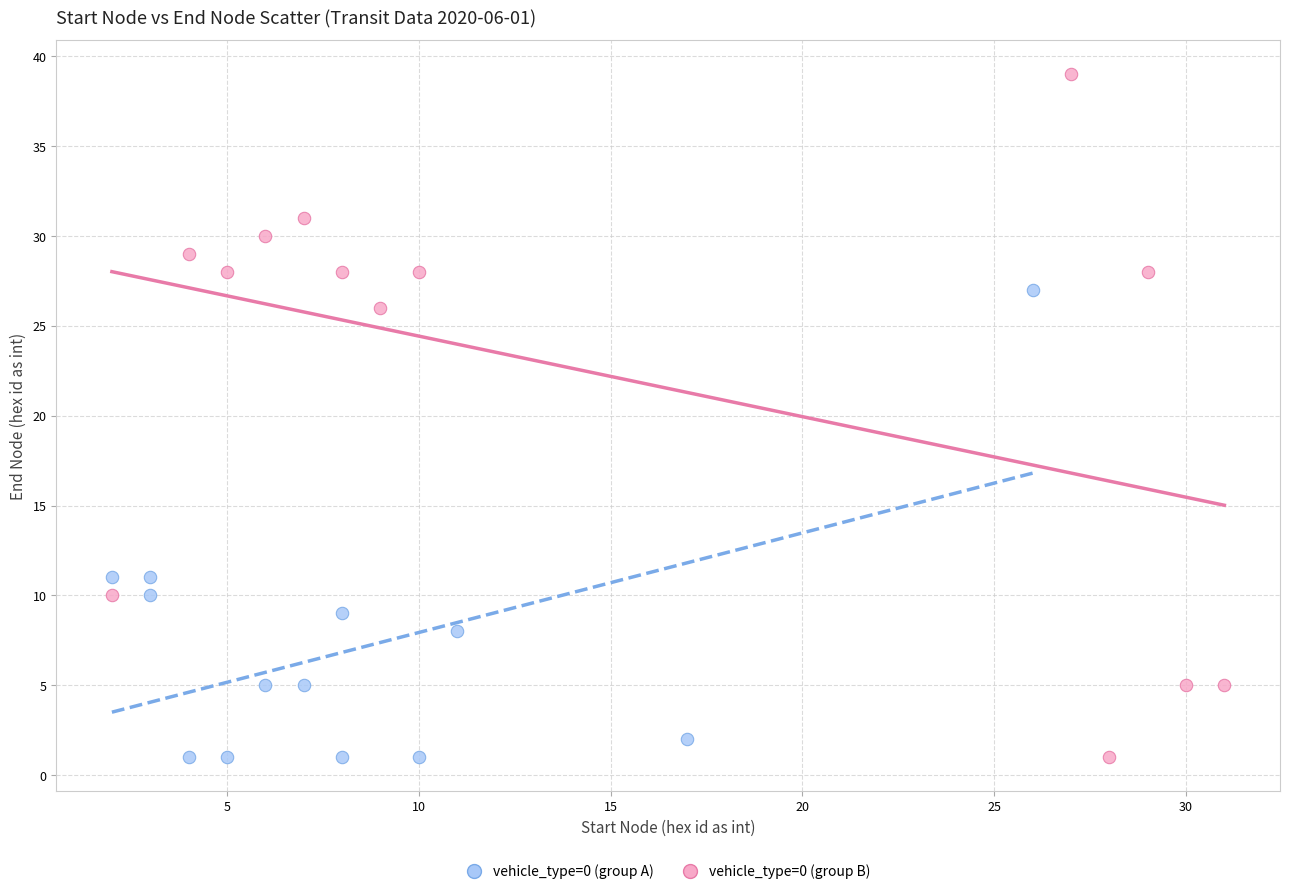

What are all the series names shown in the legend?

vehicle_type=0 (group A), vehicle_type=0 (group B)